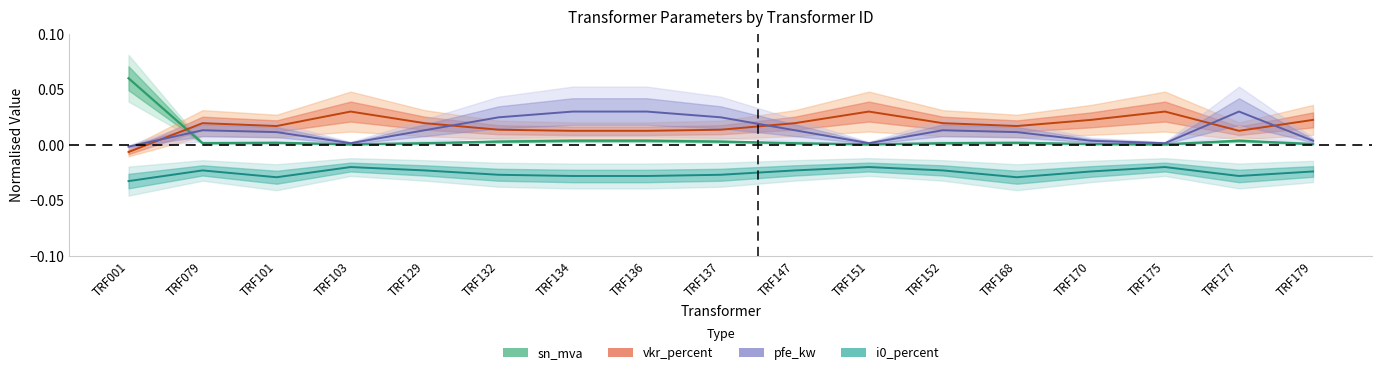

True or false: sn_mva has more than 1 interior local peaks.

True